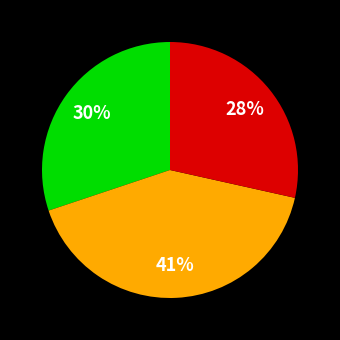

Is there any slice that represents more than half of the pie?

No